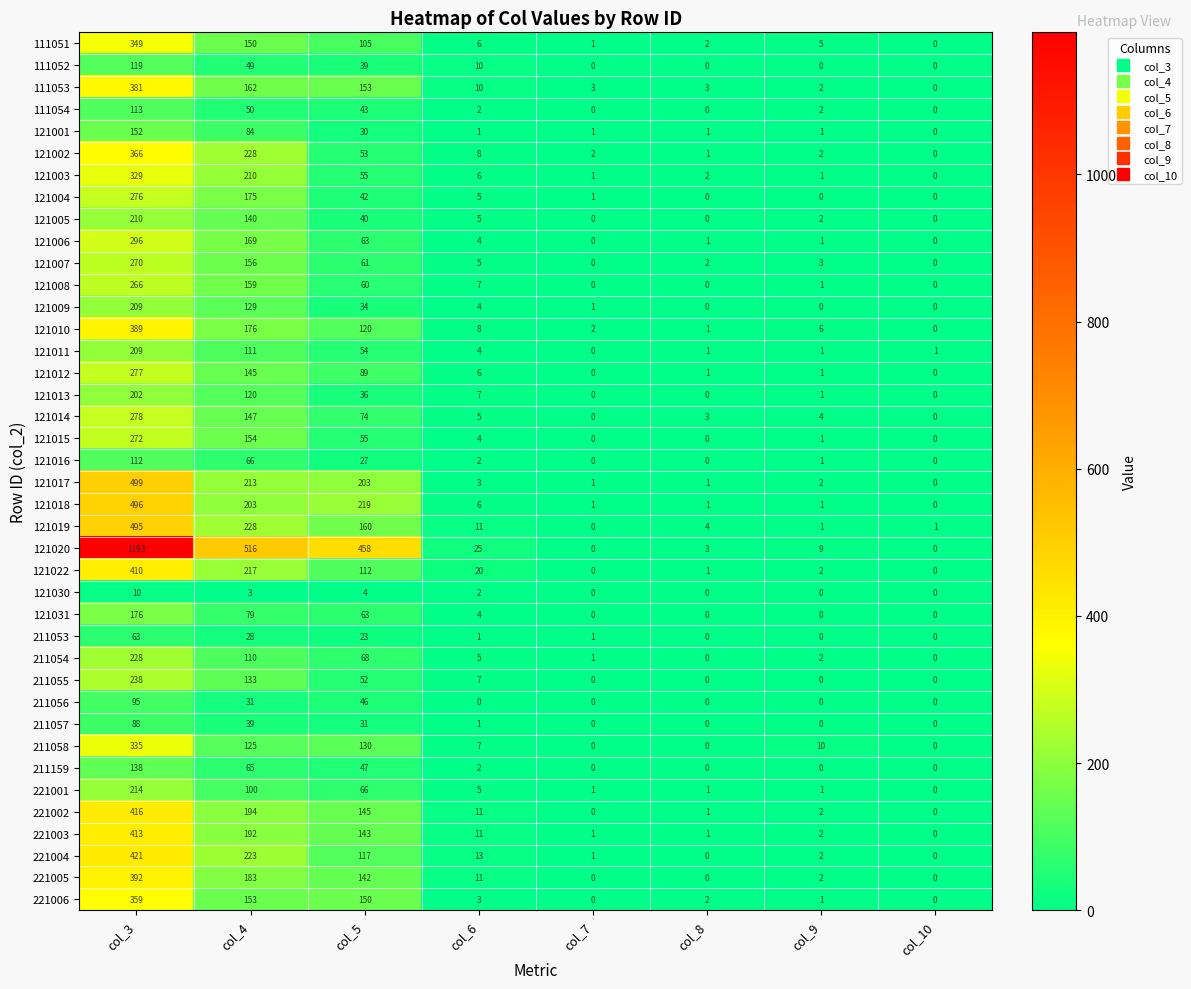

List the labels in order of 121010 value, largest first.

col_3, col_4, col_5, col_6, col_9, col_7, col_8, col_10